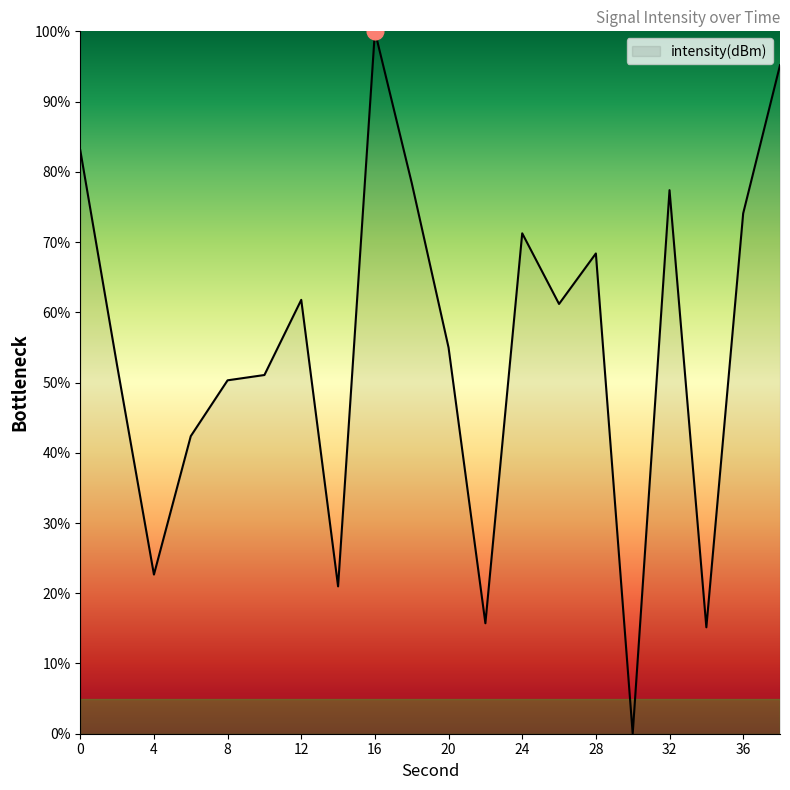

What is the greatest value displayed?

100.0